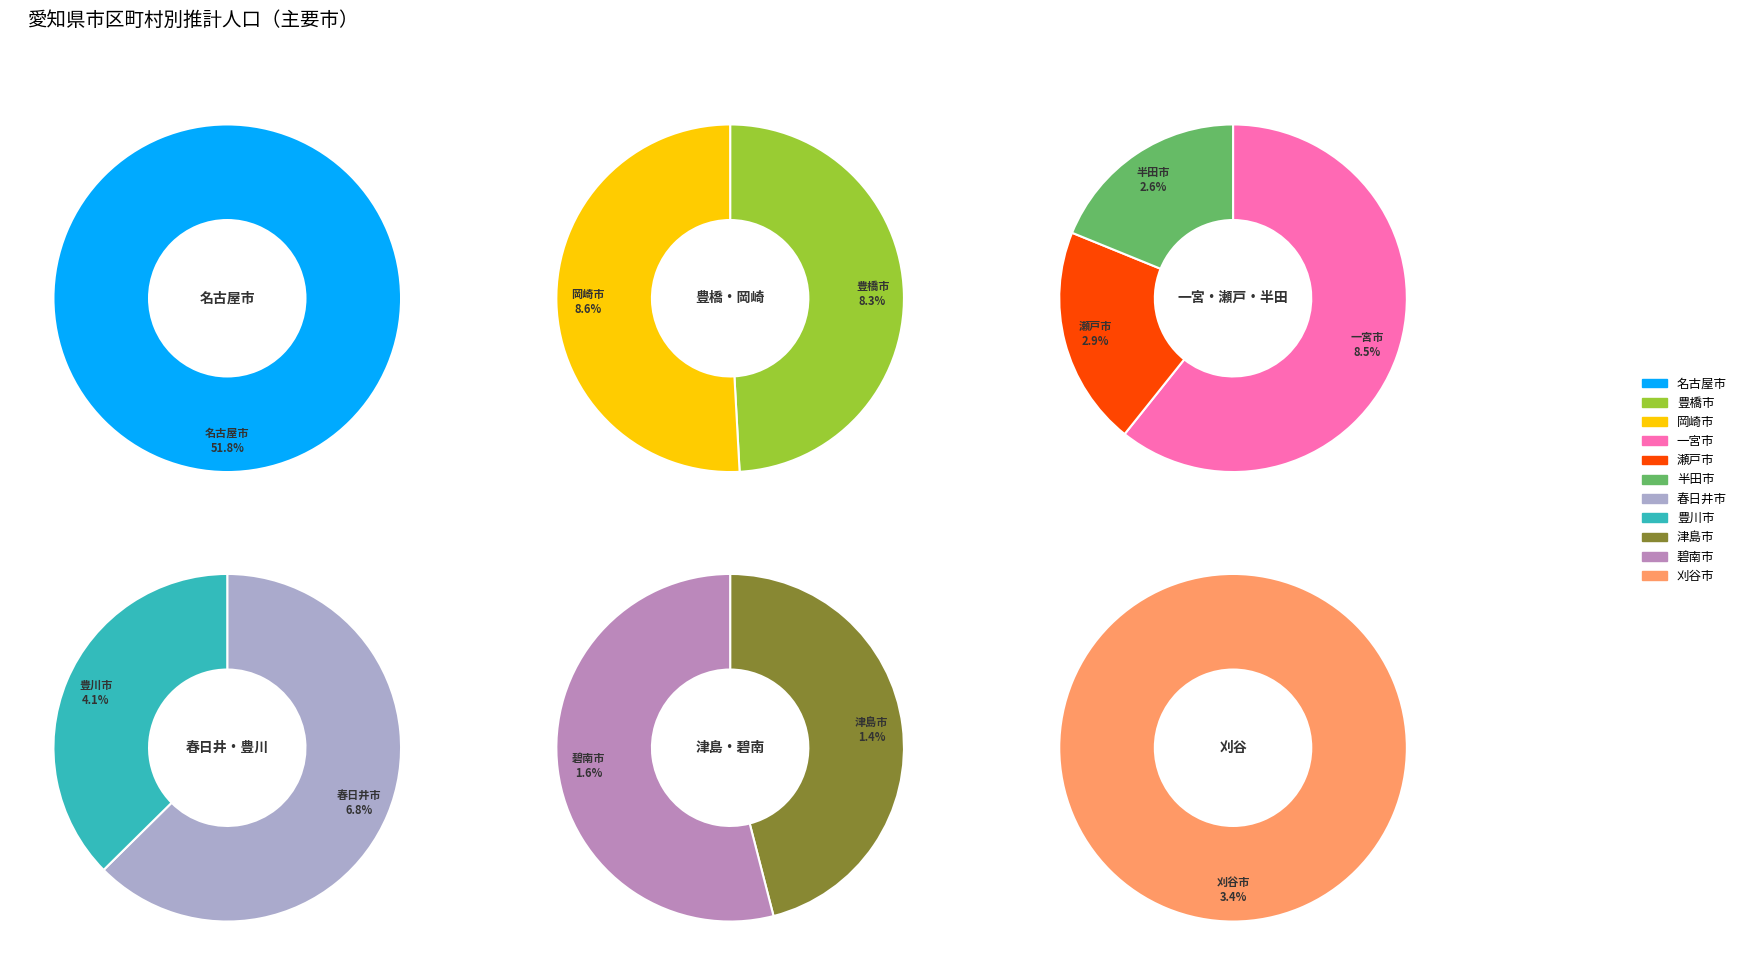

Do 刈谷市 and 名古屋市 together represent more than half of the pie?

Yes